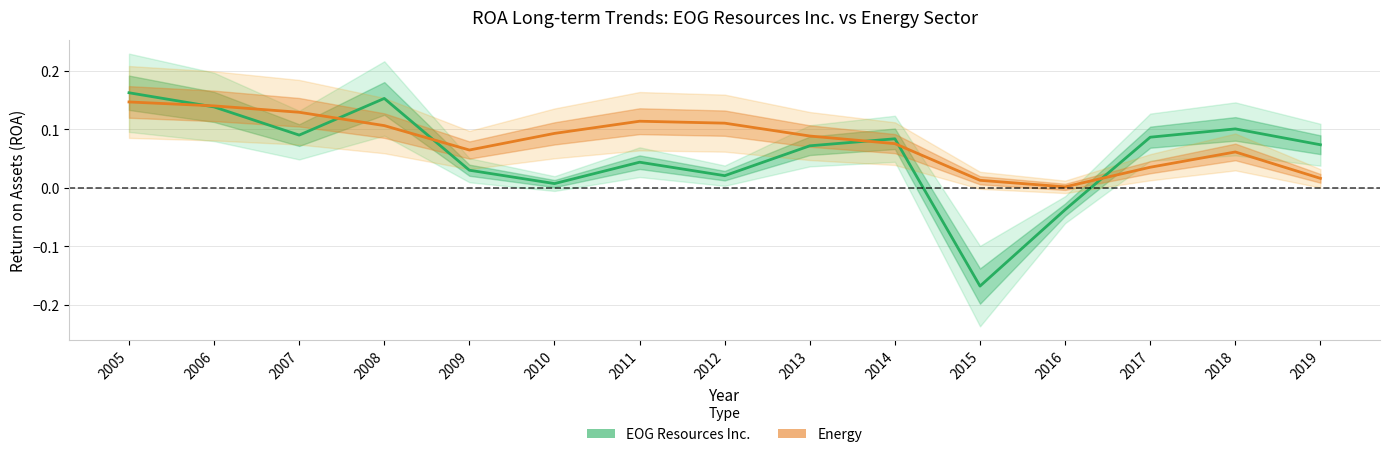

Rank the series at 2006 from highest to lowest value.

Energy, EOG Resources Inc.